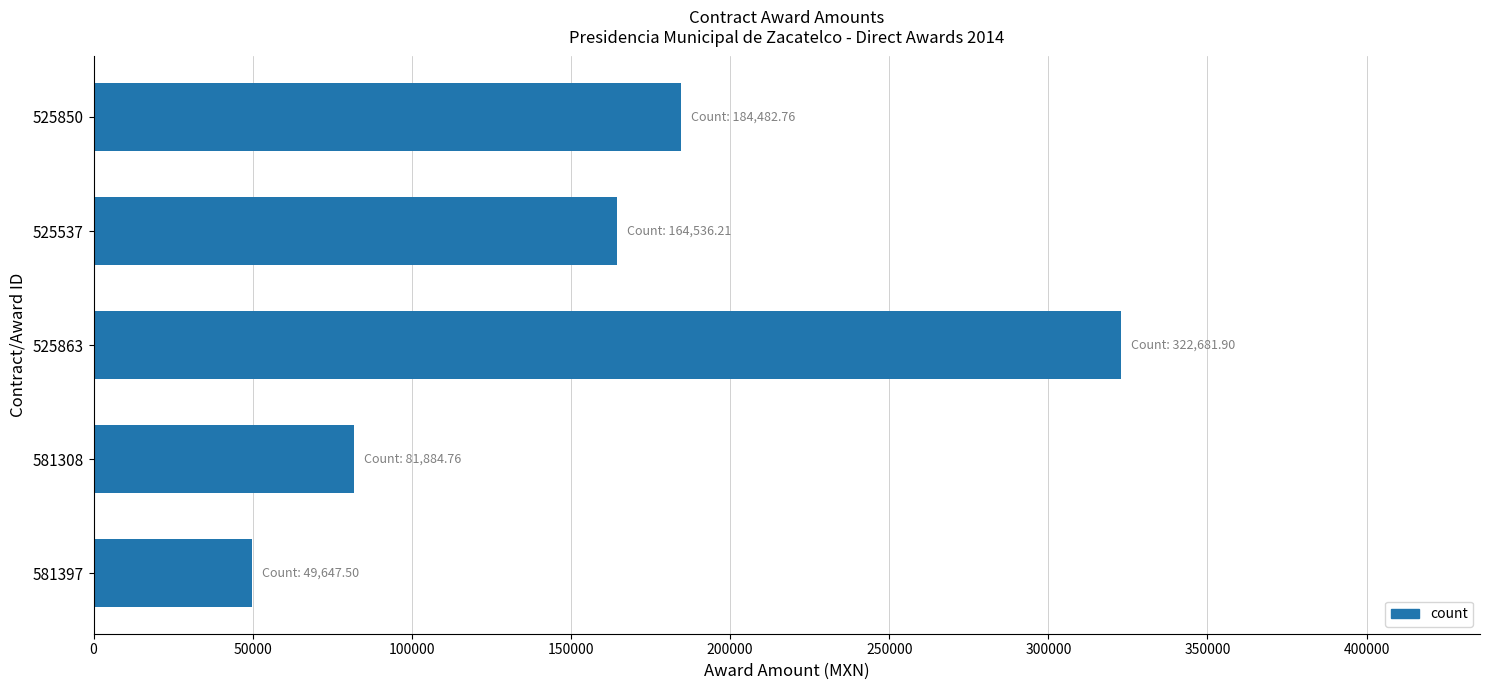

What is the value of the 2nd bar from the top?

164536.2